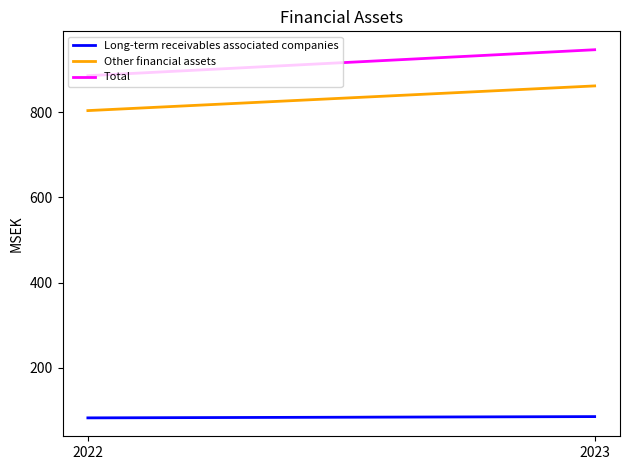

How many lines are shown in the chart?

3